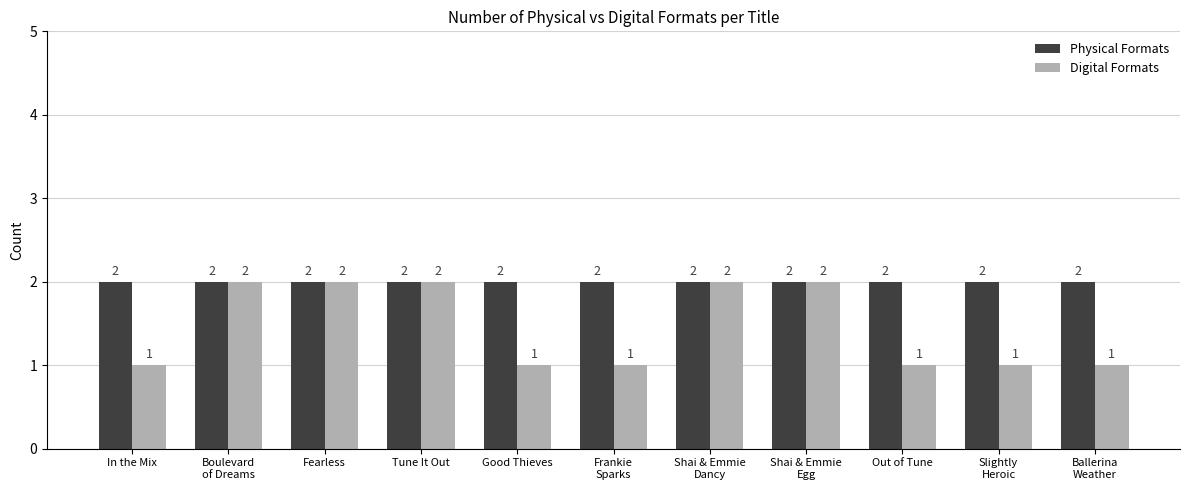

Reading left to right, what are all the values shown in this chart?

Physical Formats: 2	2	2	2	2	2	2	2	2	2	2
Digital Formats: 1	2	2	2	1	1	2	2	1	1	1